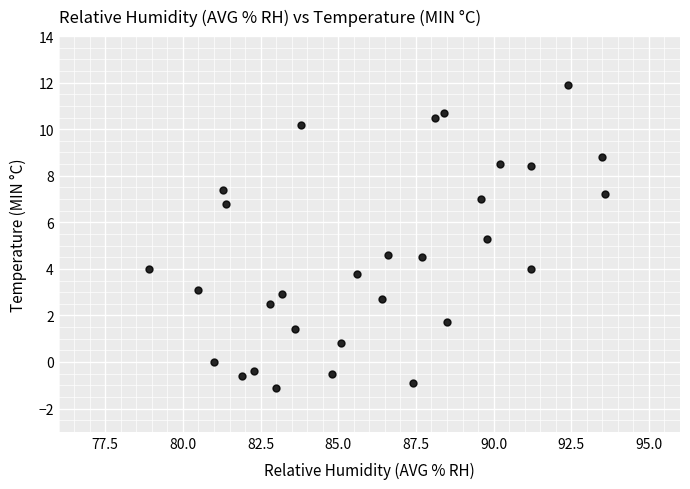

What is the range of X values (max minus min)?

14.7